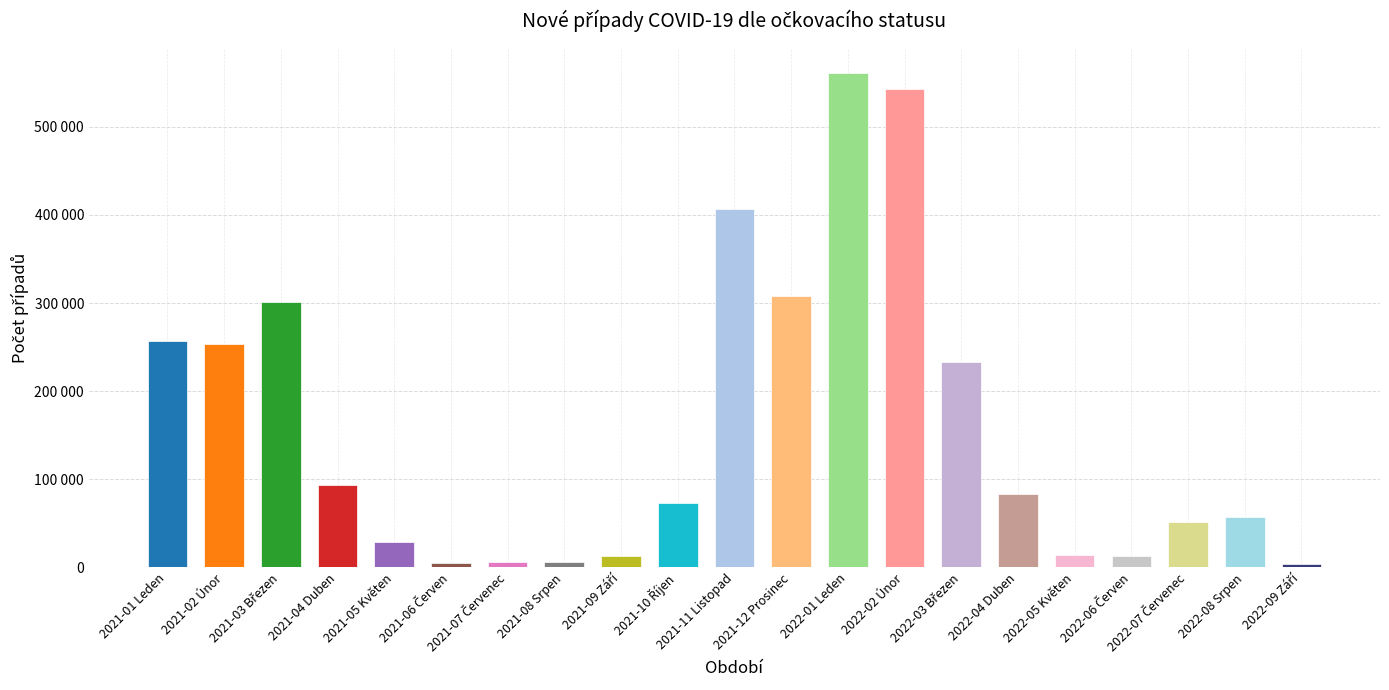

Does the chart contain any negative values?

No